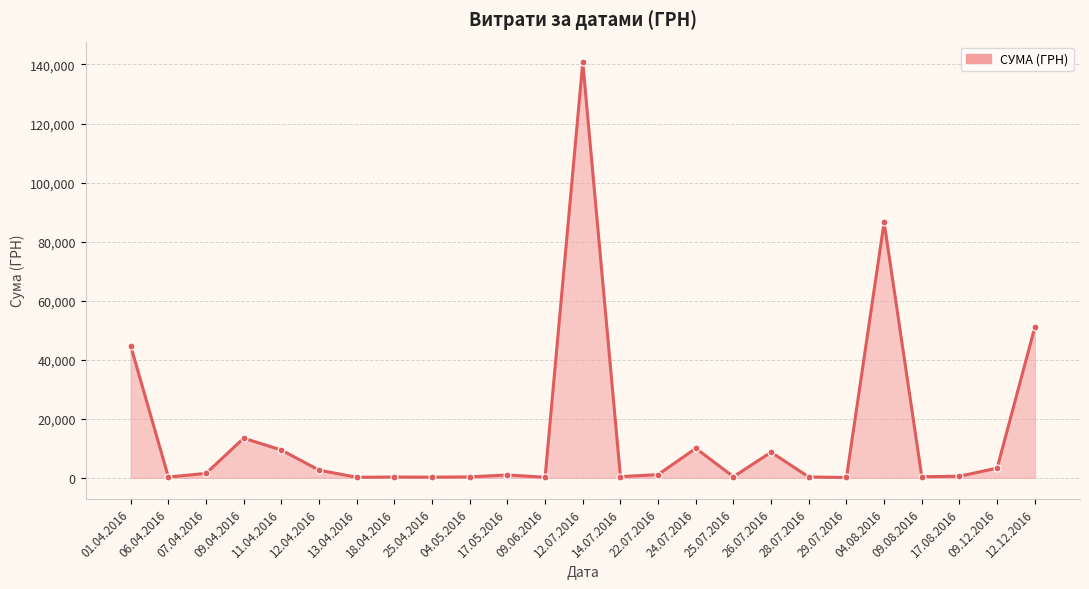

Count the number of data series in this chart.

1